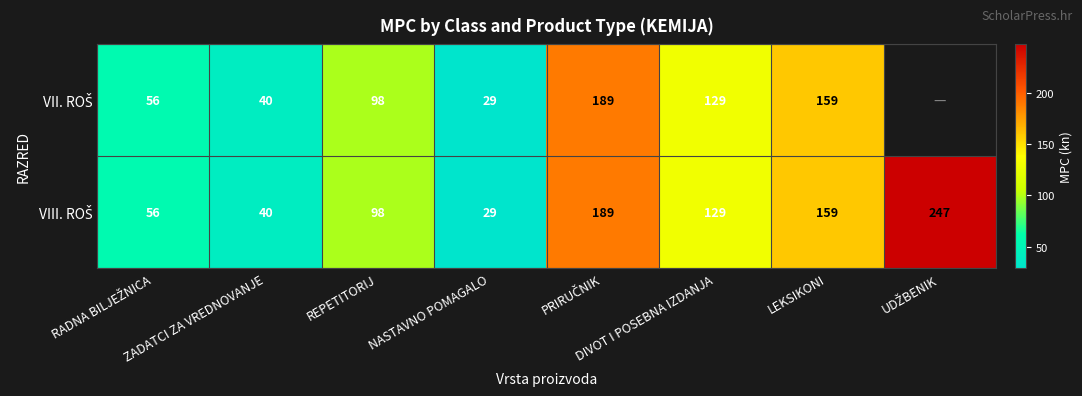

True or false: VII. ROŠ has a value of 48.1 at NASTAVNO POMAGALO.

False